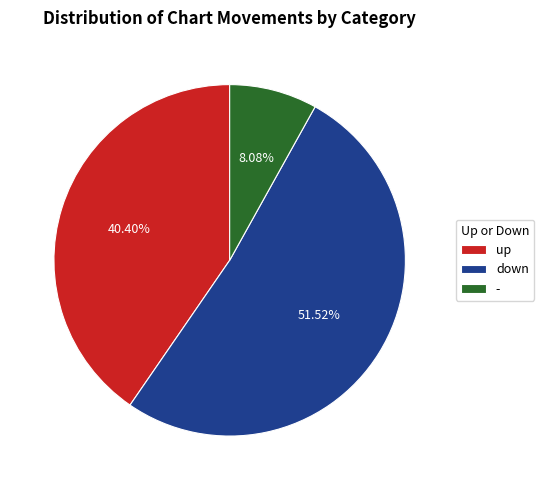

True or false: up accounts for 50% of the total.

False